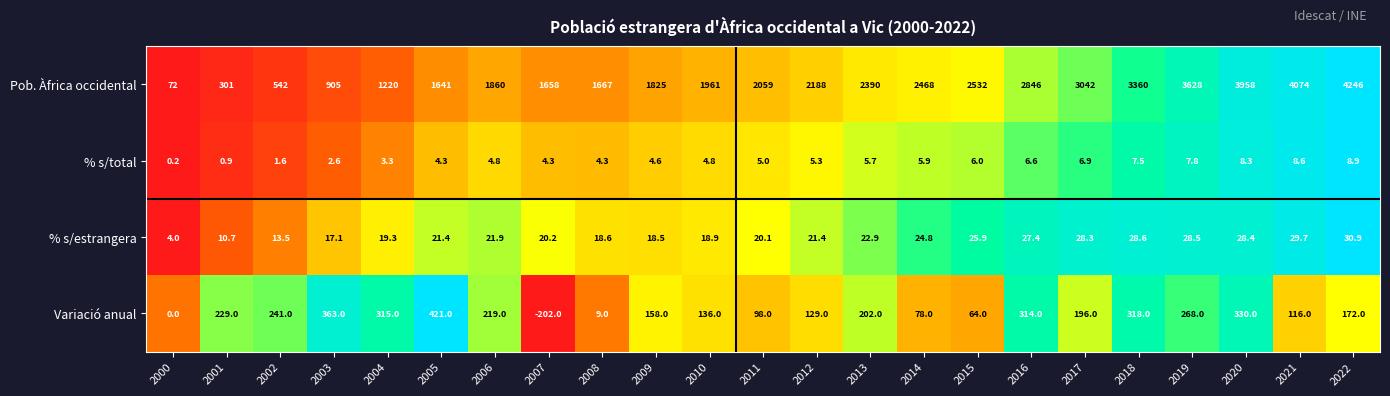

What is the spread (max minus min) of values at 2017?

3035.1